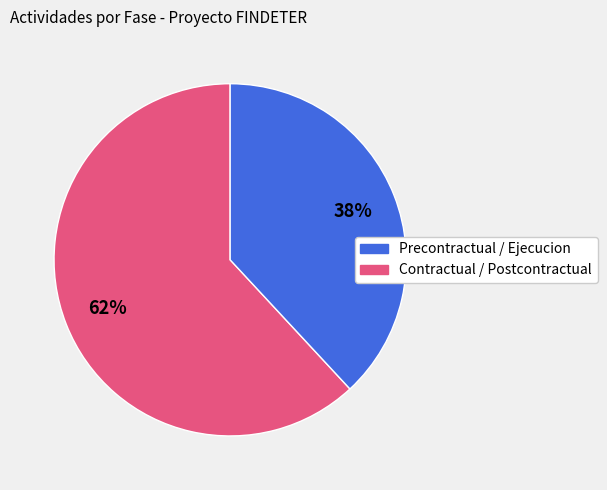

Does any single category account for the majority?

Yes